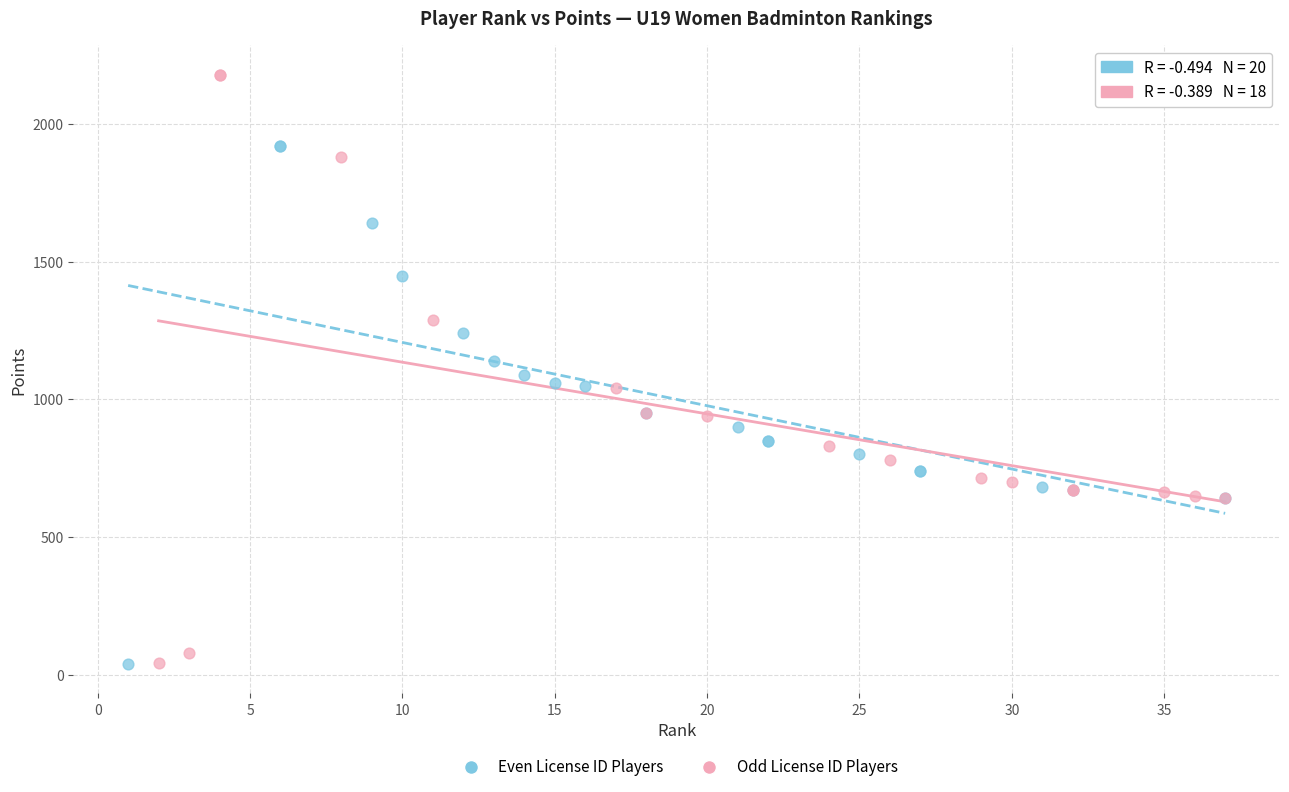

Which series contains the highest Y value?

Odd License ID Players